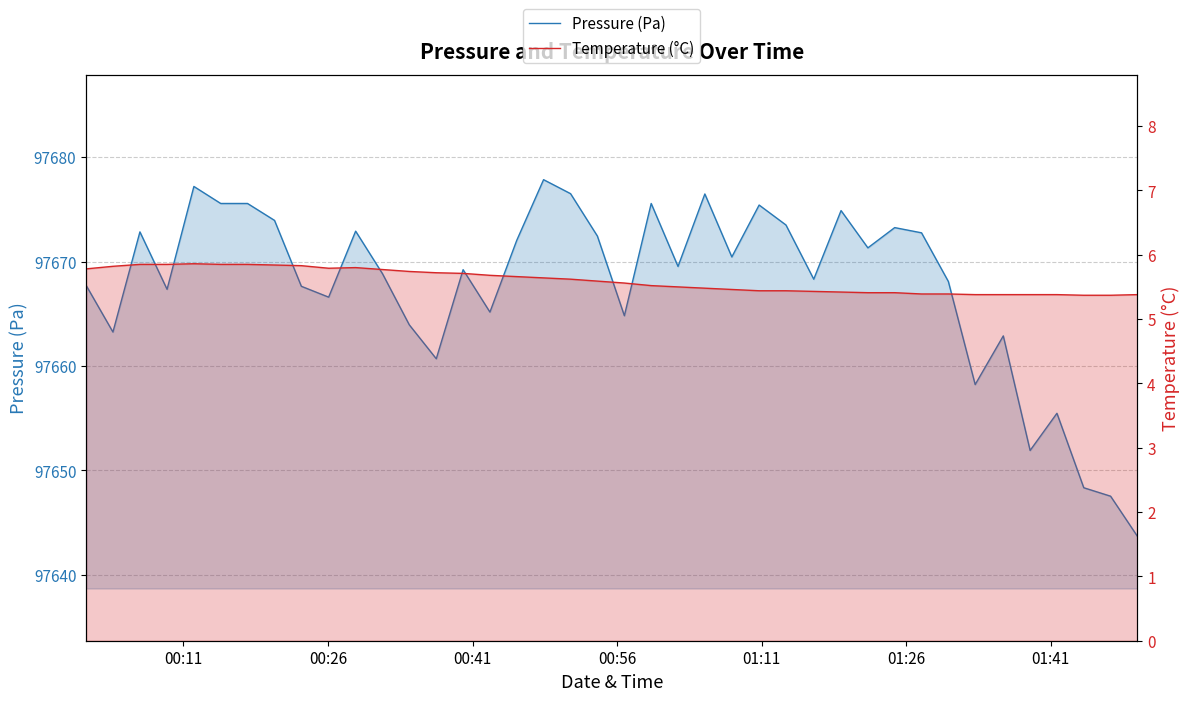

Reading left to right, extract all data points from this chart.

Pressure (Pa): 97667.7	97663.2	97672.8	97667.3	97677.2	97675.6	97675.6	97673.9	97667.6	97666.6	97672.9	97668.8	97663.9	97660.7	97669.2	97665.2	97672.0	97677.8	97676.5	97672.4	97664.8	97675.6	97669.5	97676.5	97670.4	97675.4	97673.5	97668.3	97674.9	97671.3	97673.2	97672.8	97668.1	97658.2	97662.9	97651.9	97655.5	97648.3	97647.5	97643.7
Temperature (°C): 5.8	5.8	5.8	5.8	5.9	5.8	5.8	5.8	5.8	5.8	5.8	5.8	5.7	5.7	5.7	5.7	5.7	5.6	5.6	5.6	5.6	5.5	5.5	5.5	5.5	5.4	5.4	5.4	5.4	5.4	5.4	5.4	5.4	5.4	5.4	5.4	5.4	5.4	5.4	5.4